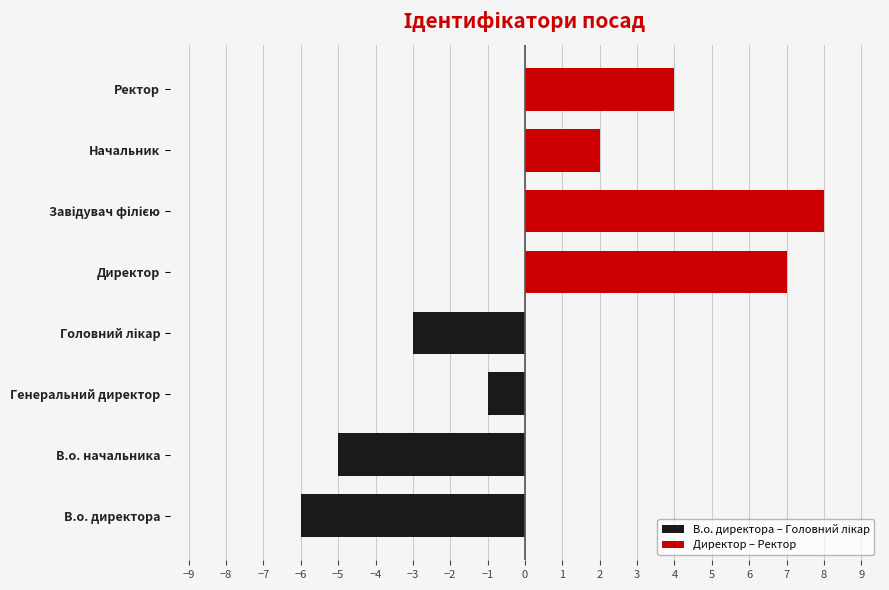

The value of Директор – Ректор at Завідувач філією is 8. True or false?

True